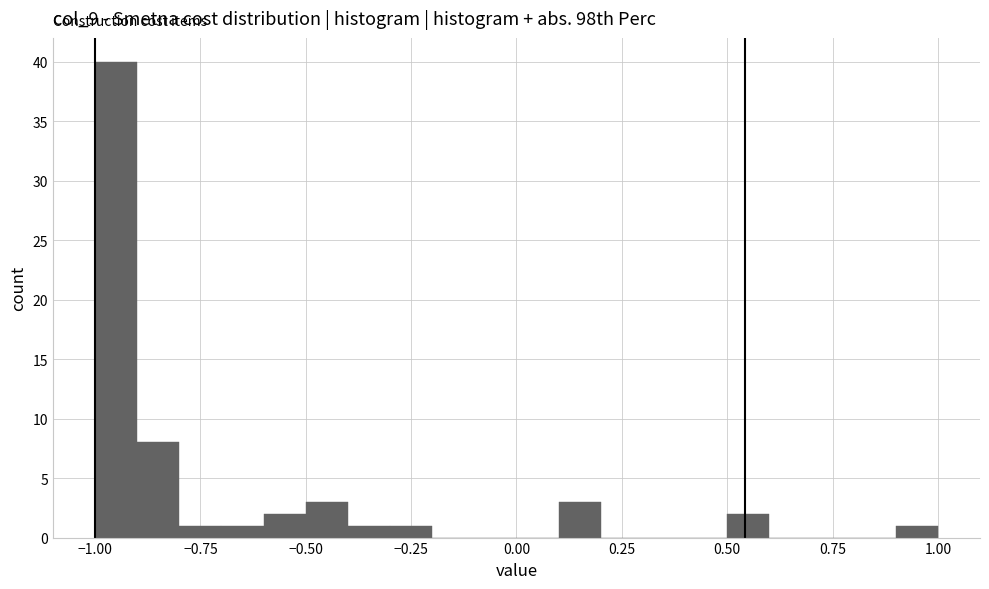

Around what value on the x-axis is the tallest bar? Give the approximate position of its centre, as read against the axis.

-0.95